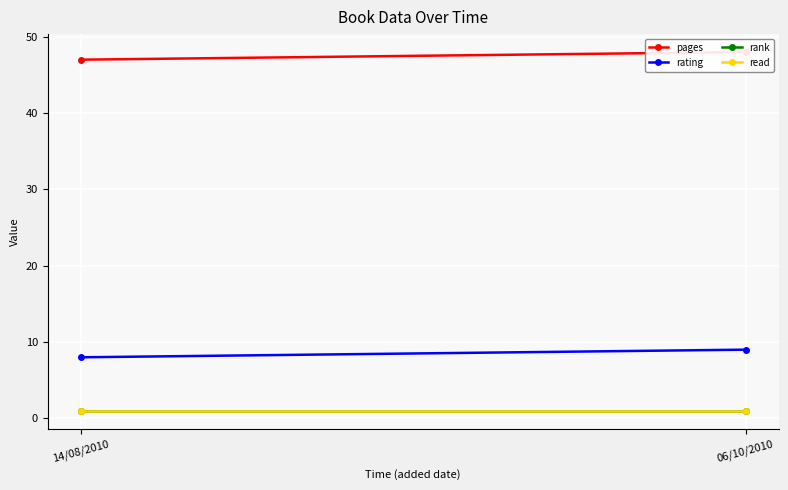

Between 14/08/2010 and 06/10/2010, which series saw the biggest shift?

pages